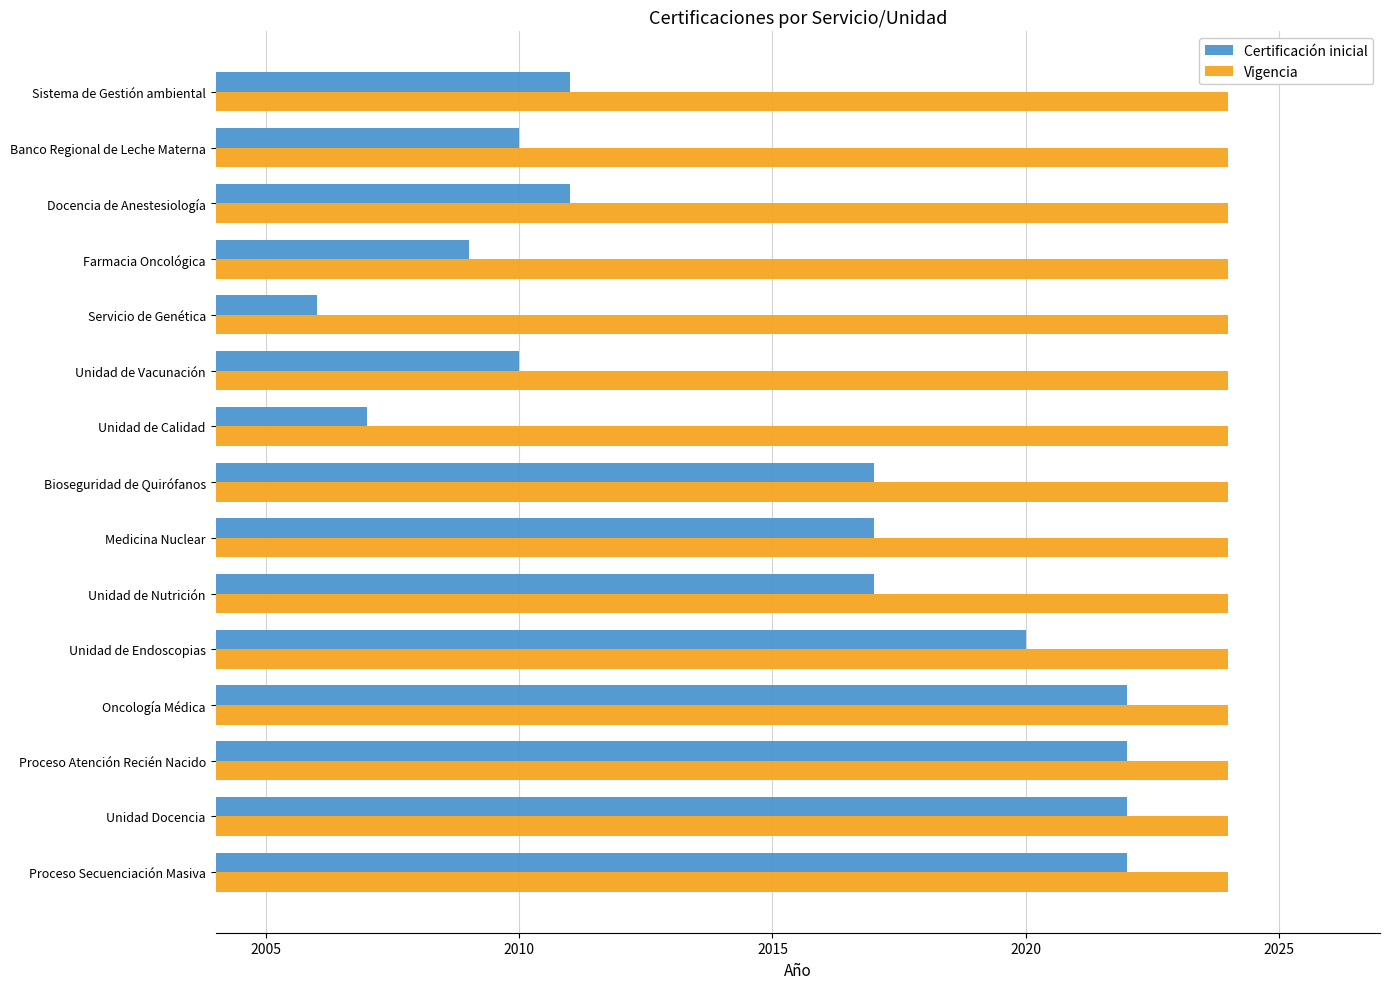

Rank the series by their maximum value, from highest to lowest.

Vigencia, Certificación inicial